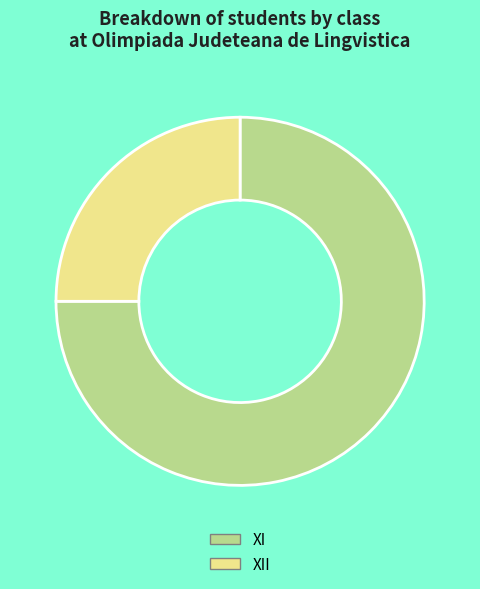

Which category has the smallest portion of the pie?

XII